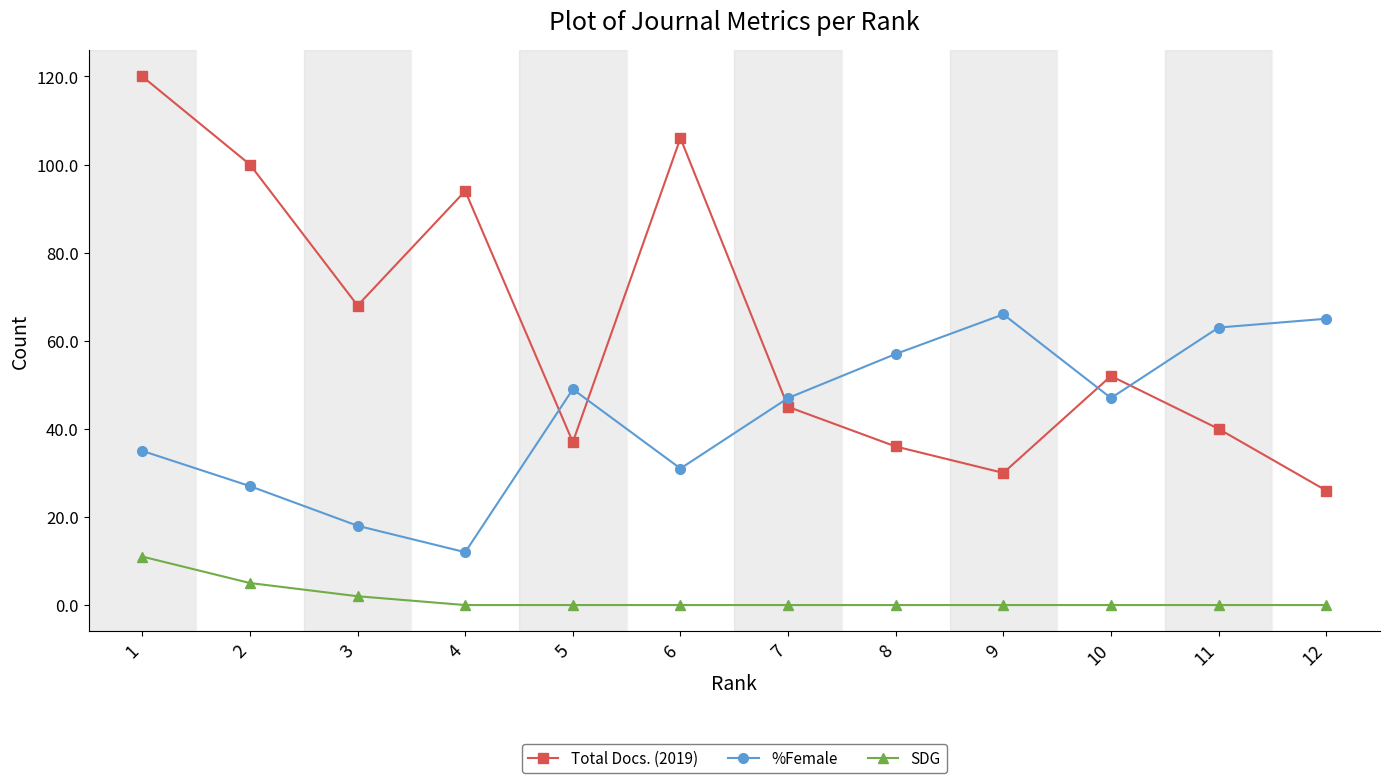

Reading right to left, what are all the values shown in this chart?

Total Docs. (2019): 26	40	52	30	36	45	106	37	94	68	100	120
%Female: 65	63	47	66	57	47	31	49	12	18	27	35
SDG: 0	0	0	0	0	0	0	0	0	2	5	11